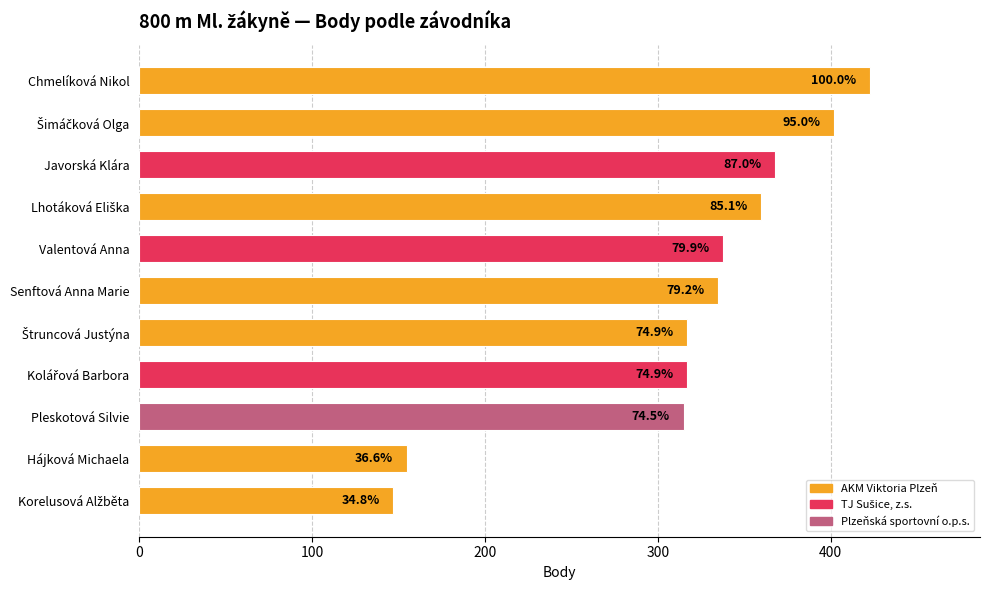

How many bars are there in total?

11